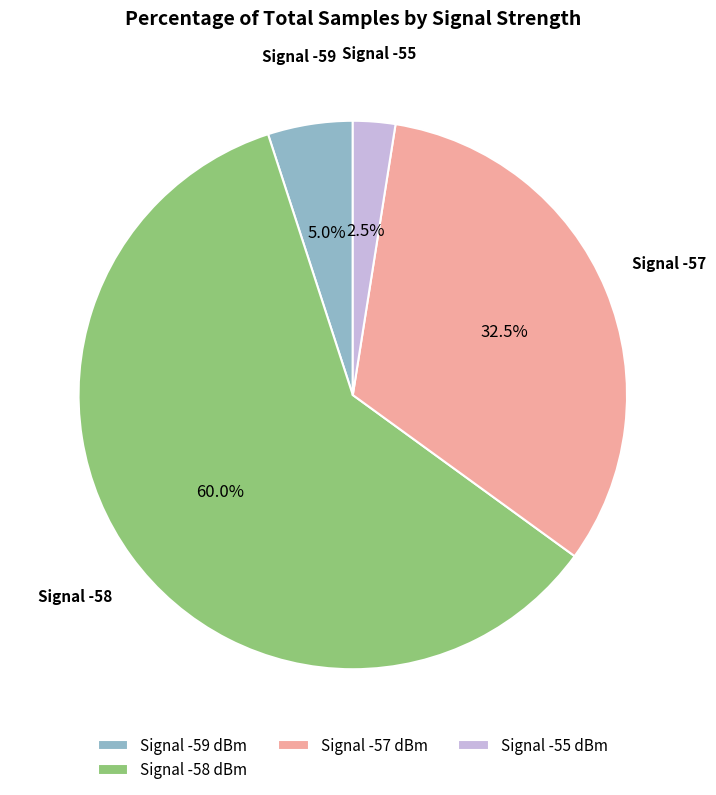

To the nearest percent, what is the average slice percentage?

25%